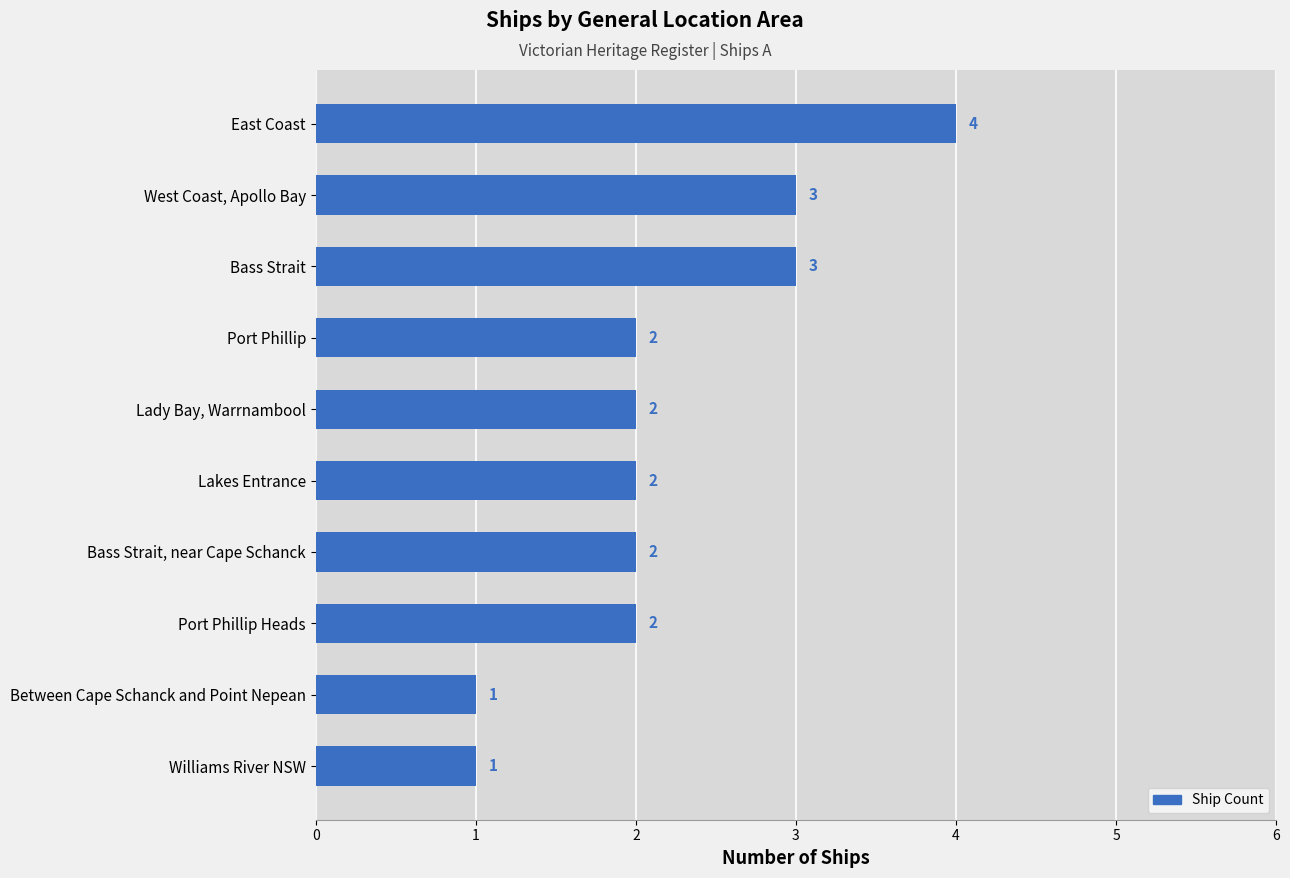

Count the values in the range 2 to 3.

7